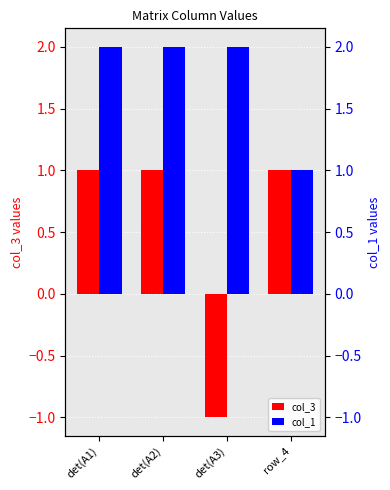

Reading left to right, transcribe all the data shown in this chart.

col_3: det(A1)=1	det(A2)=1	det(A3)=-1	row_4=1
col_1: det(A1)=2	det(A2)=2	det(A3)=2	row_4=1